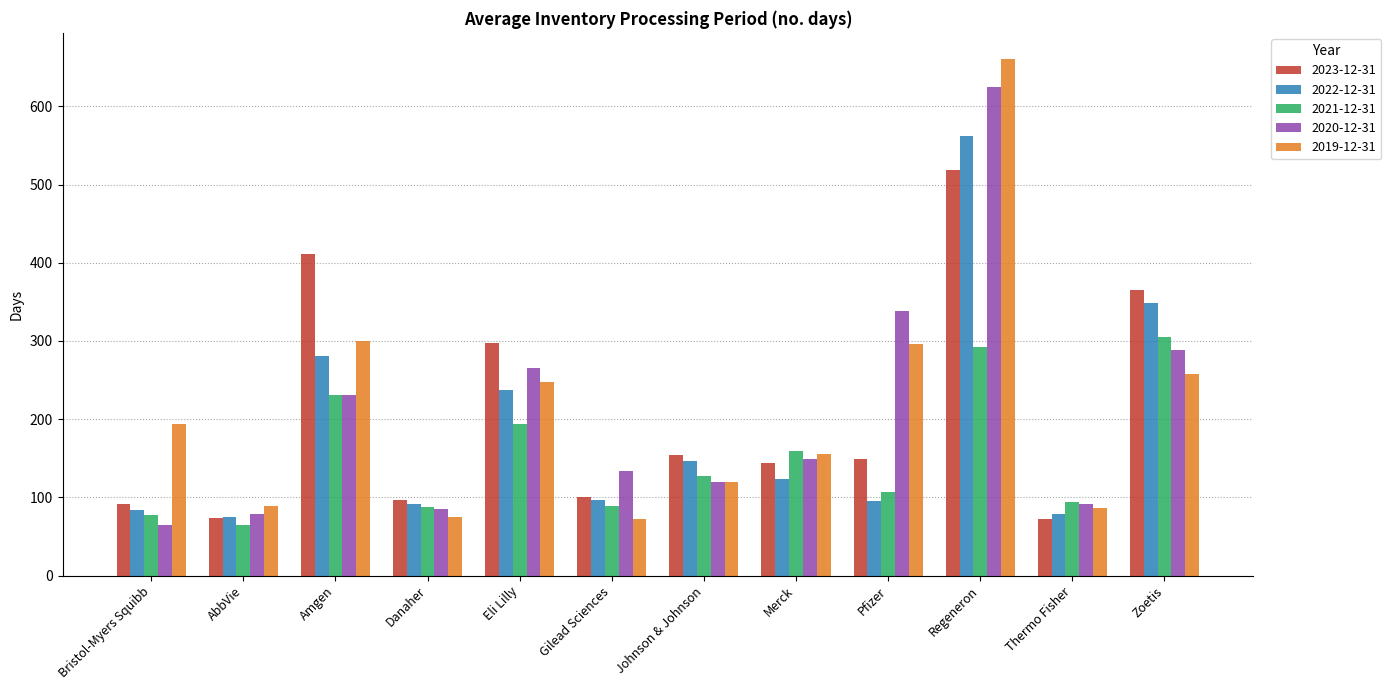

What position from the right is Regeneron?

3